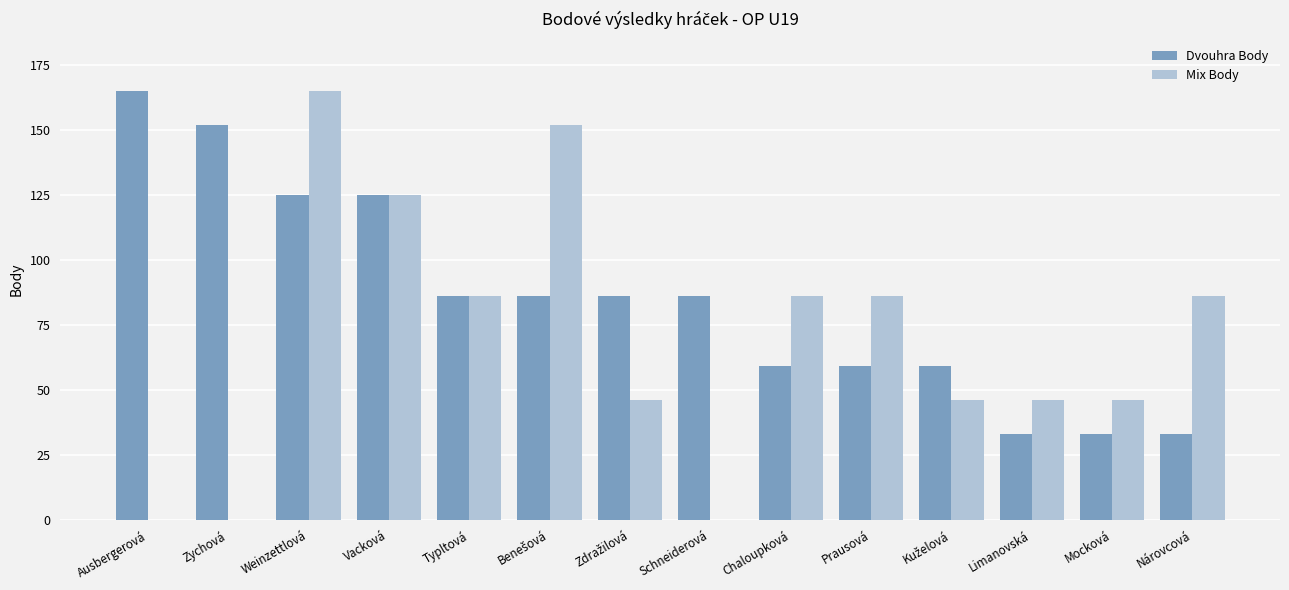

Is it true that Mix Body equals -83 at Ausbergerová?

False